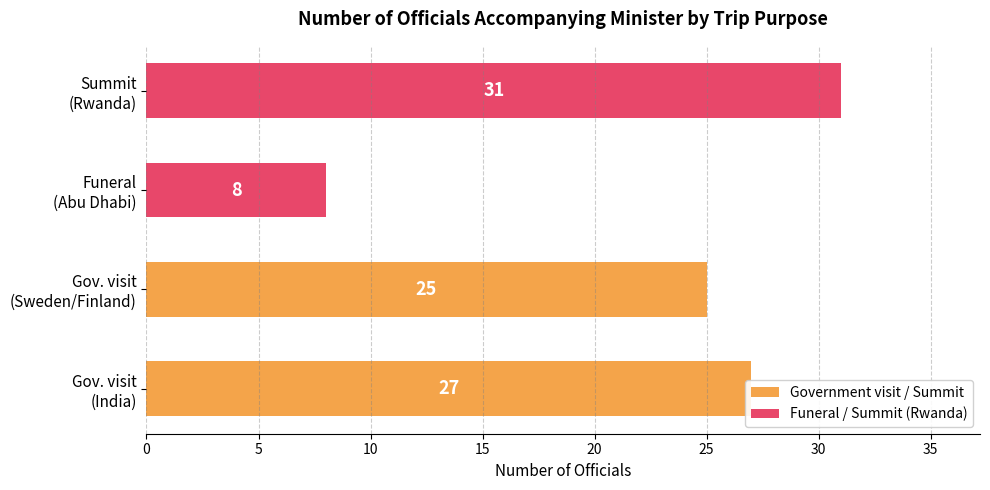

Are the bars grouped side by side (vs. stacked)?

No